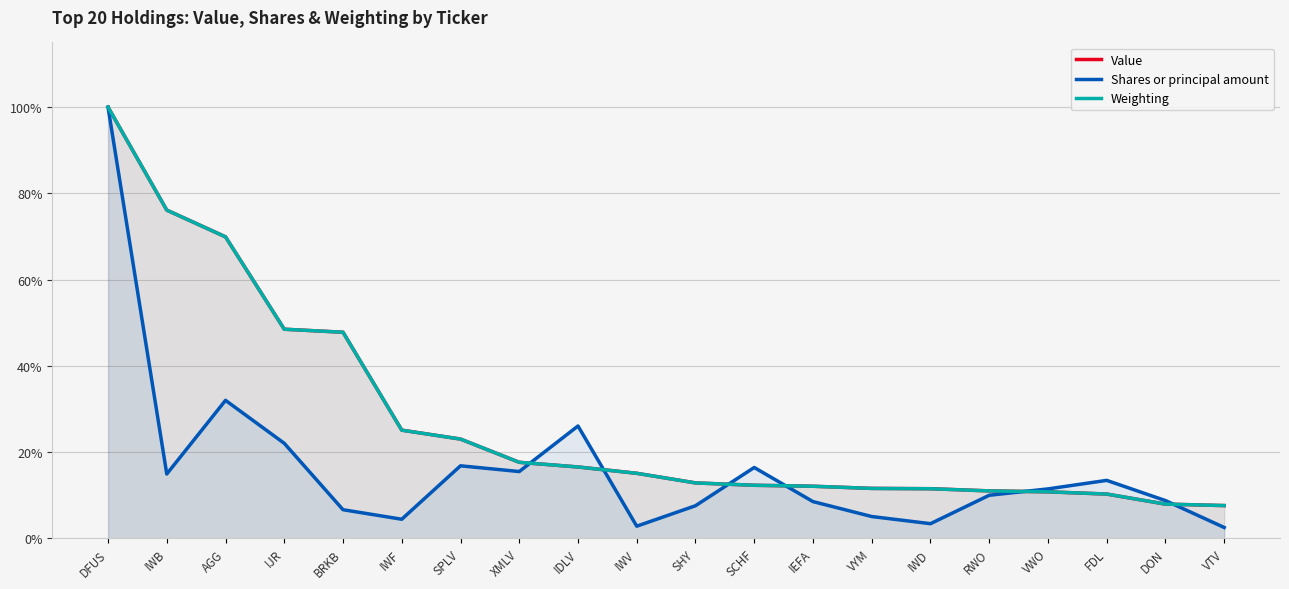

What is the difference between the maximum and minimum values in the Value series?

92.4